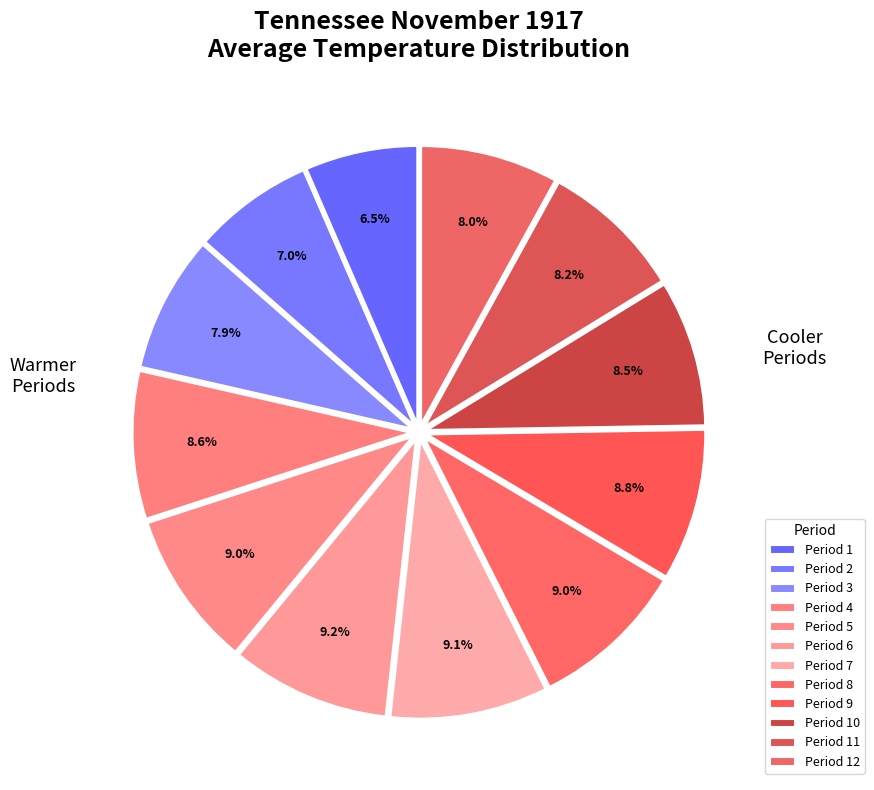

Is there a majority slice in this chart?

No